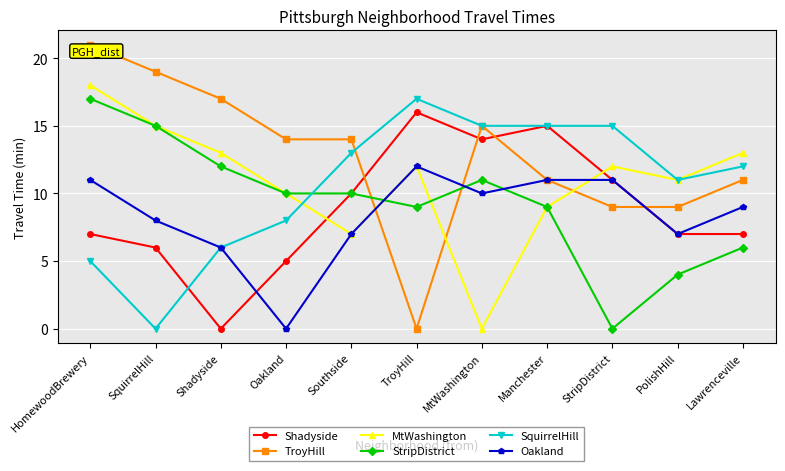

What is the total value across all series at SquirrelHill?

63